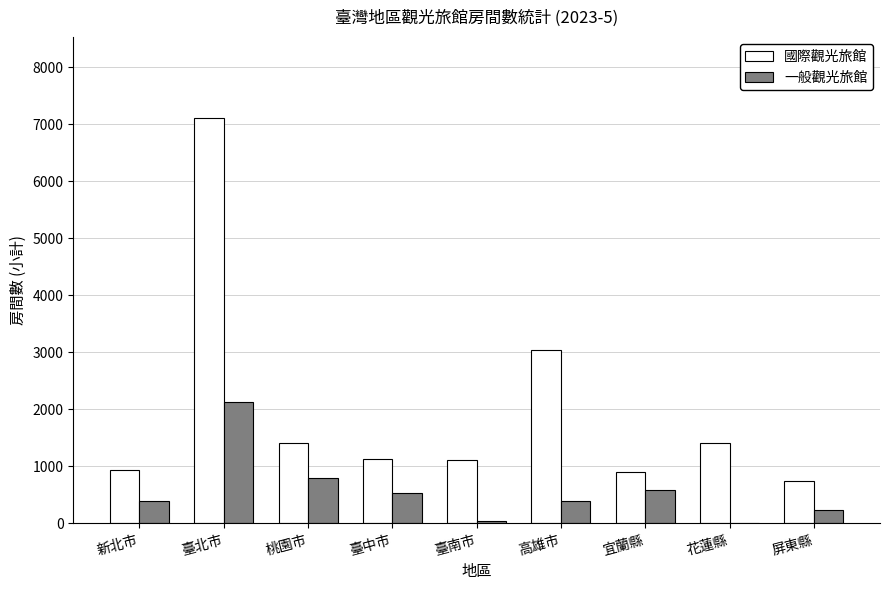

Are the bars horizontal?

No